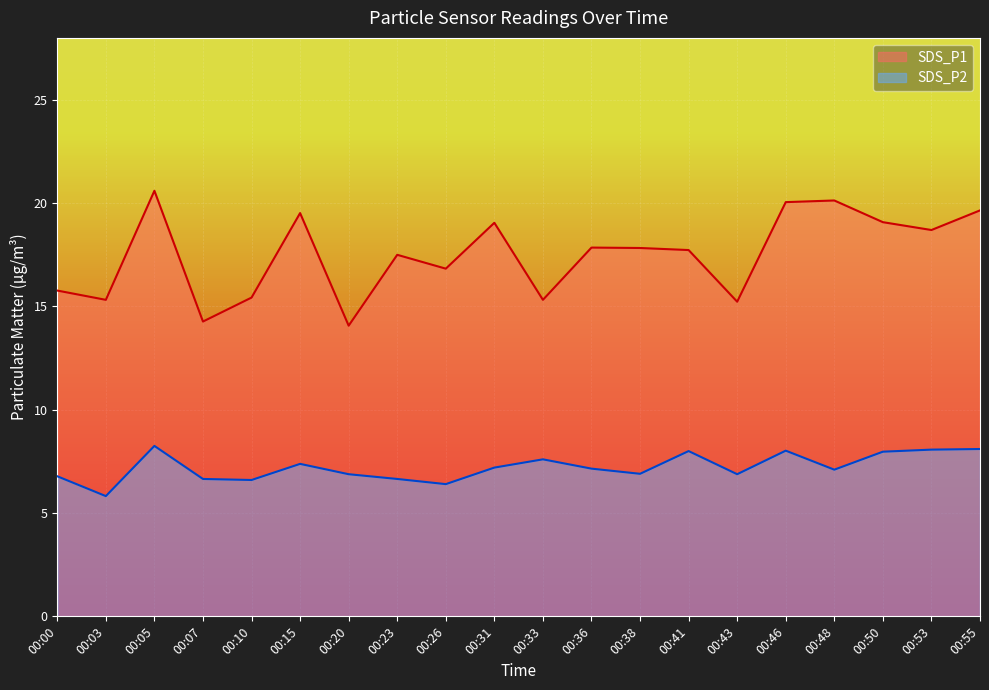

Where is the first local minimum for SDS_P1?

00:03